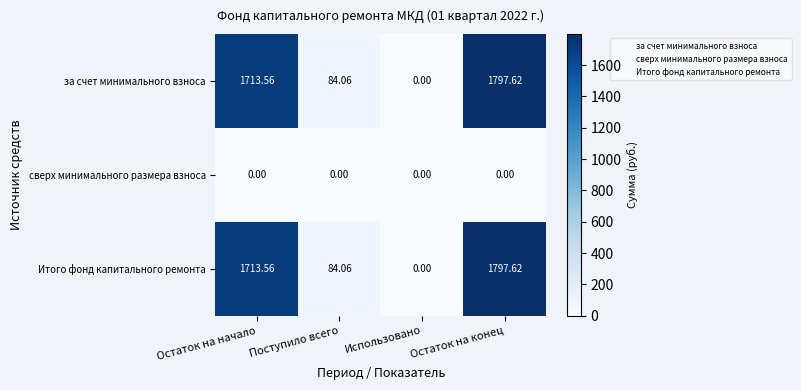

List the labels in order of за счет минимального взноса value, largest first.

Остаток на конец, Остаток на начало, Поступило всего, Использовано